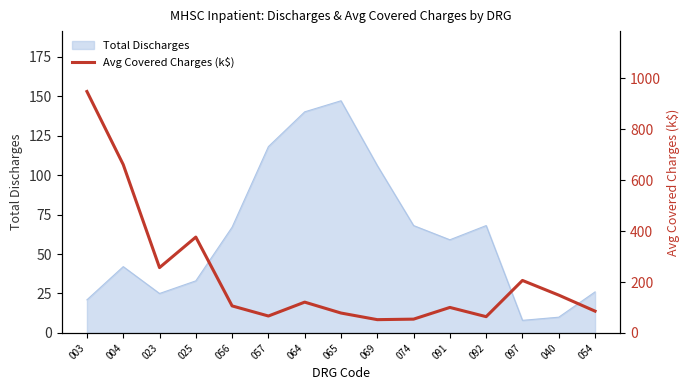

Is it true that the value at 003 is 948.9?

True